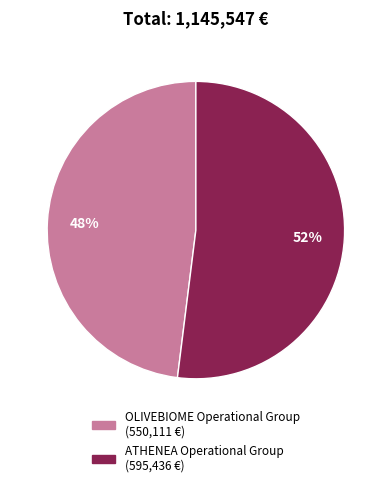

How many slices are in this pie chart?

2